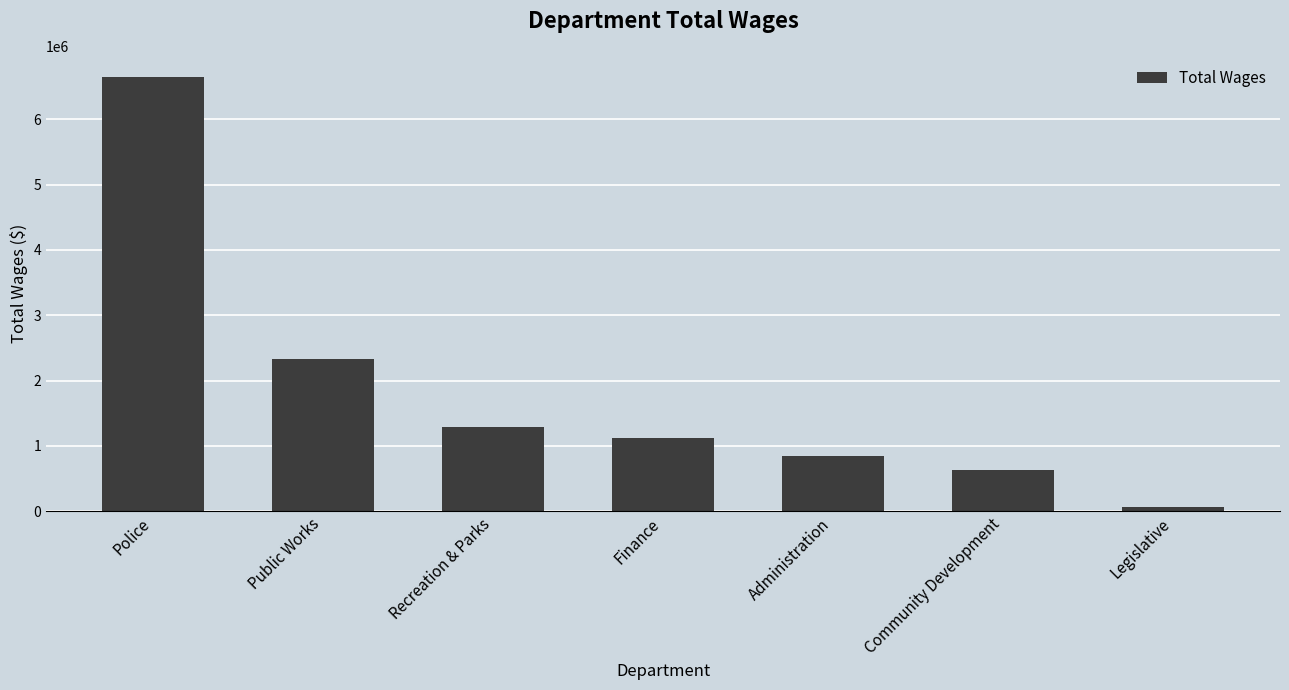

Does the chart contain any negative values?

No